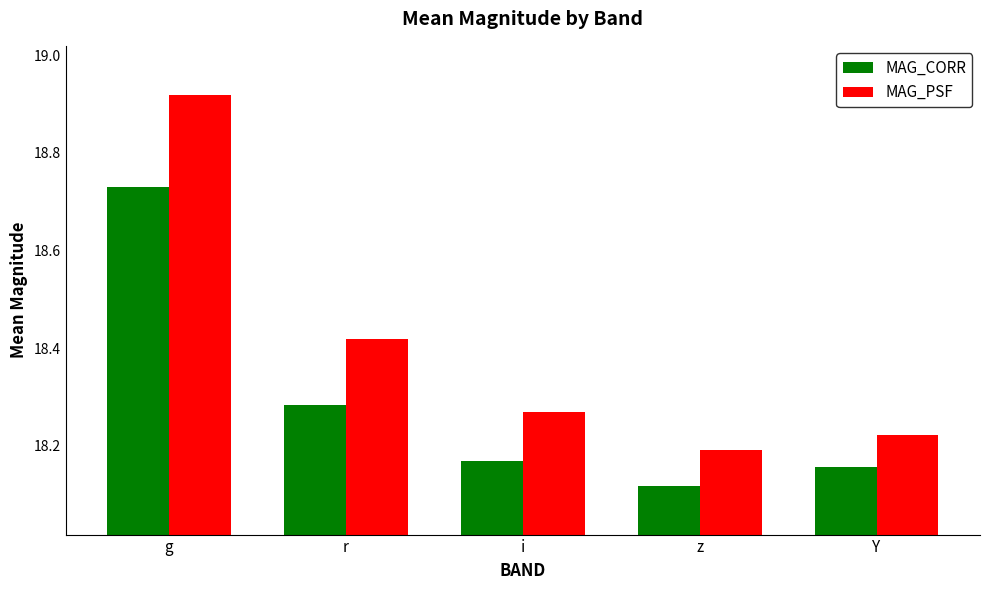

True or false: MAG_CORR has a value of 27.5 at g.

False